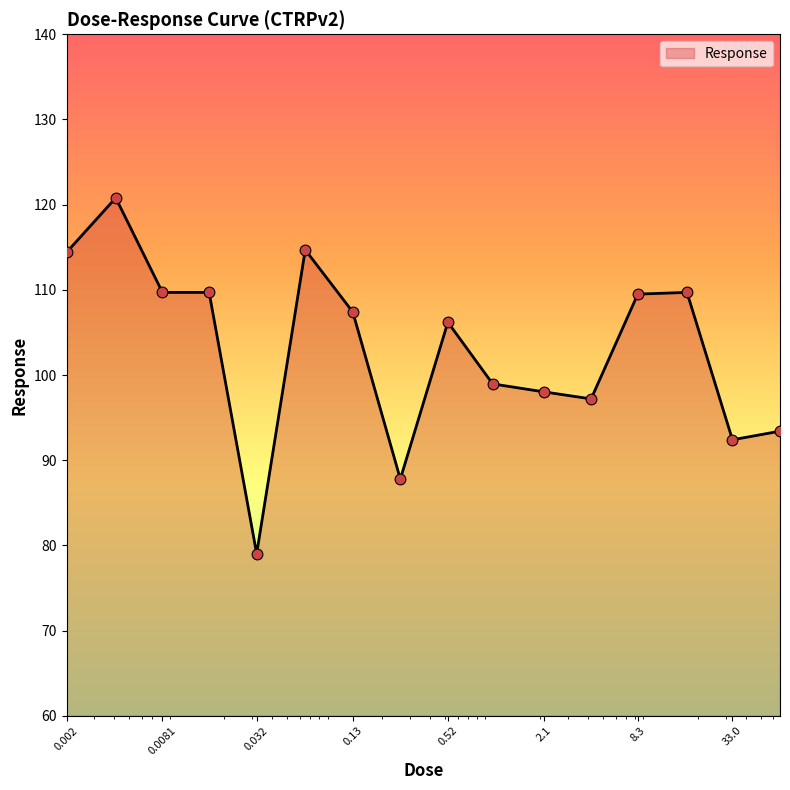

What is the smallest value displayed?

79.0